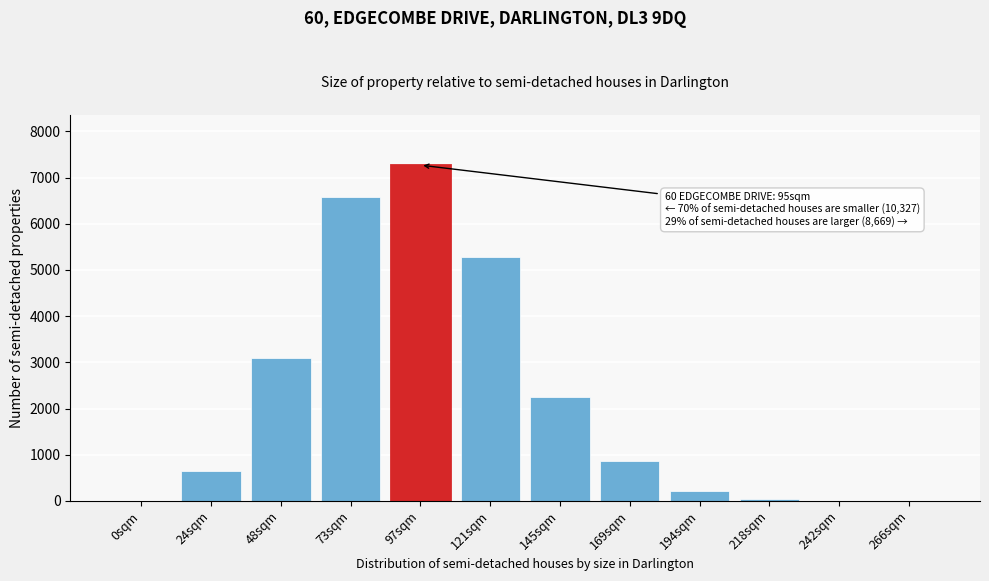

Where is the data nearest to the value 3635?

48sqm